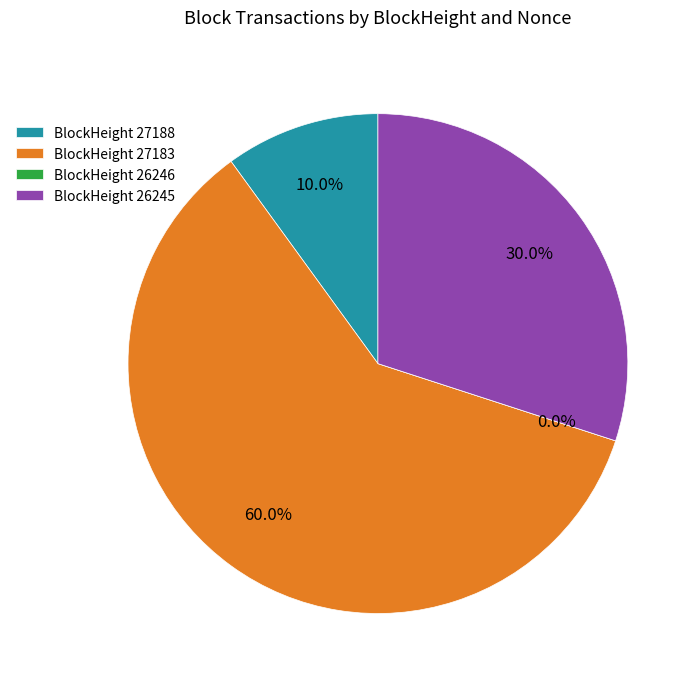

To the nearest percent, what is the difference between the 27183 and 26246 slice percentages?

60%